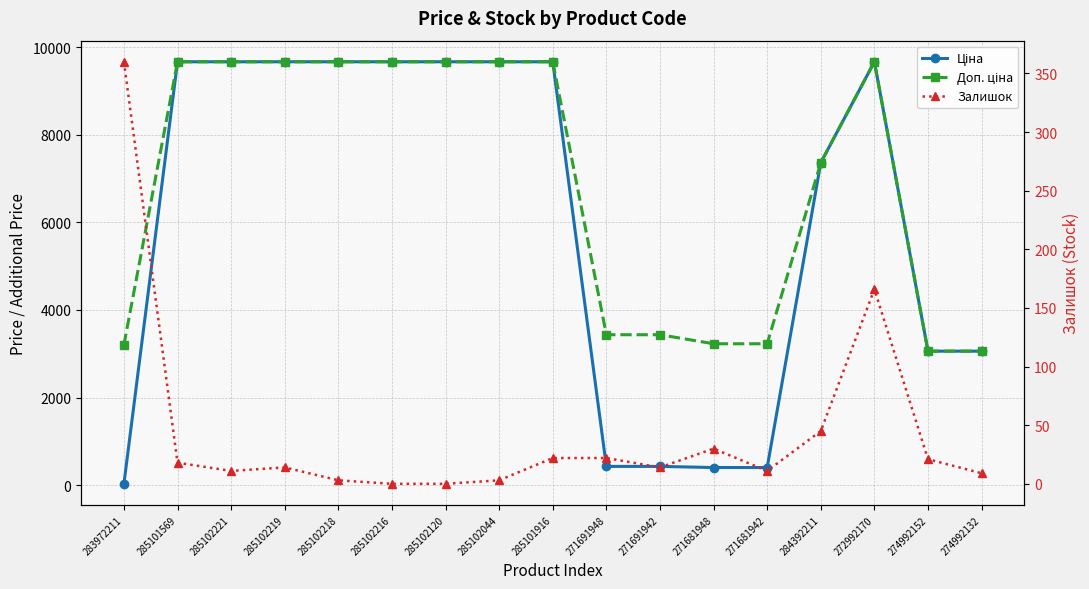

True or false: Залишок and Доп. ціна intersect in this chart.

False